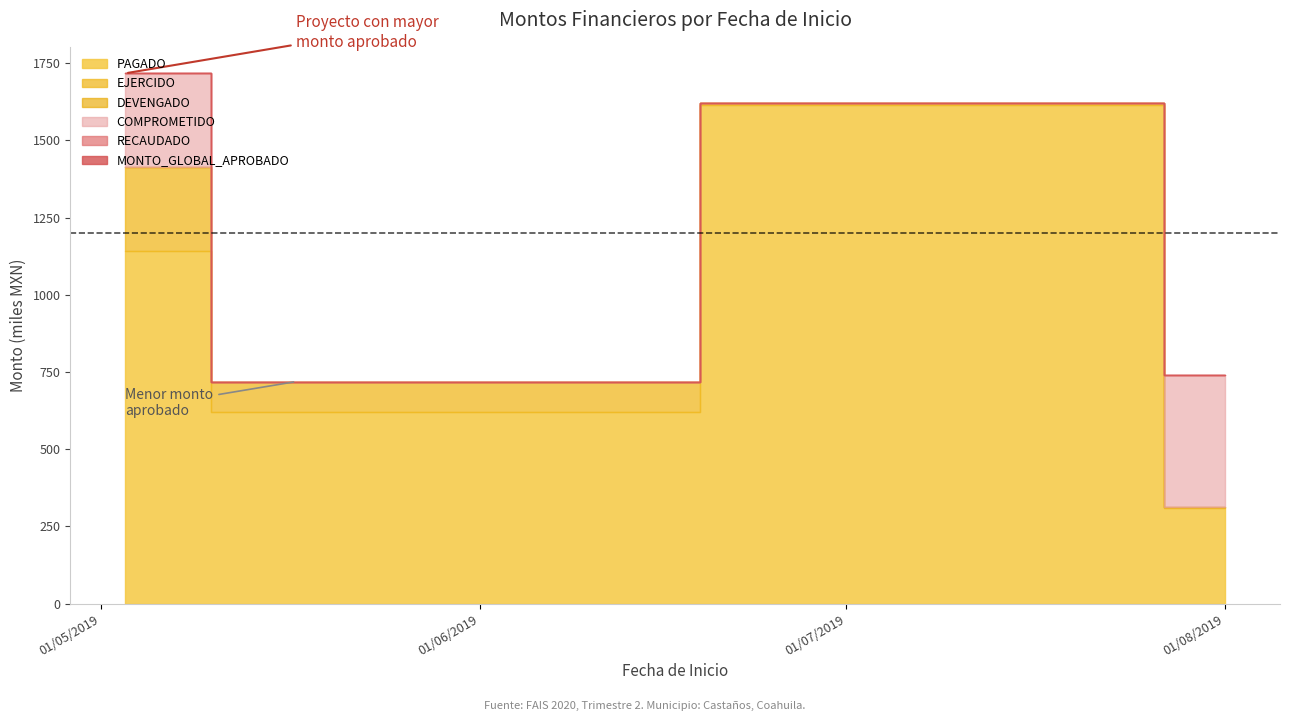

What is the highest value of the RECAUDADO series?

1717323.4